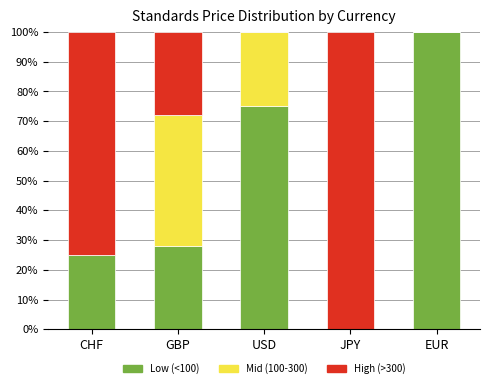

At which label does Low (<100) reach its peak?

EUR